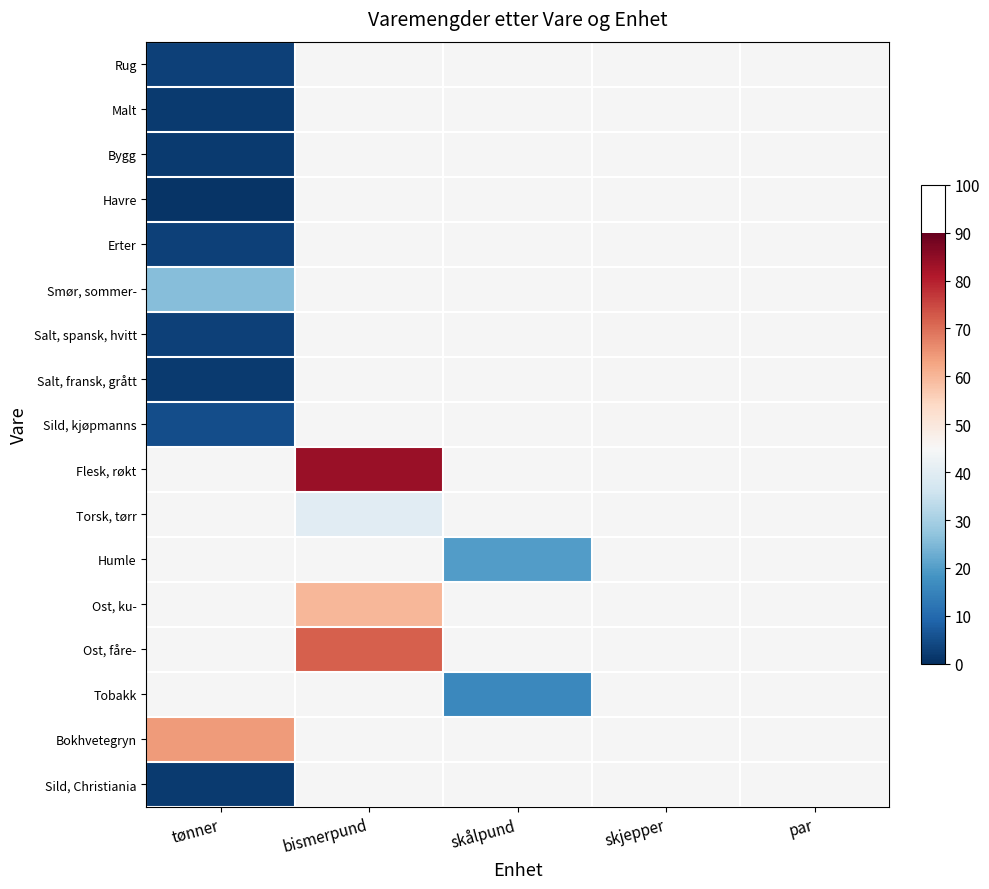

List the series in order of their peak value, lowest first.

Havre, Malt, Bygg, Salt, fransk, grått, Sild, Christiania, Rug, Erter, Salt, spansk, hvitt, Sild, kjøpmanns, Smør, sommer-, Flesk, røkt, Torsk, tørr, Humle, Ost, ku-, Ost, fåre-, Tobakk, Bokhvetegryn